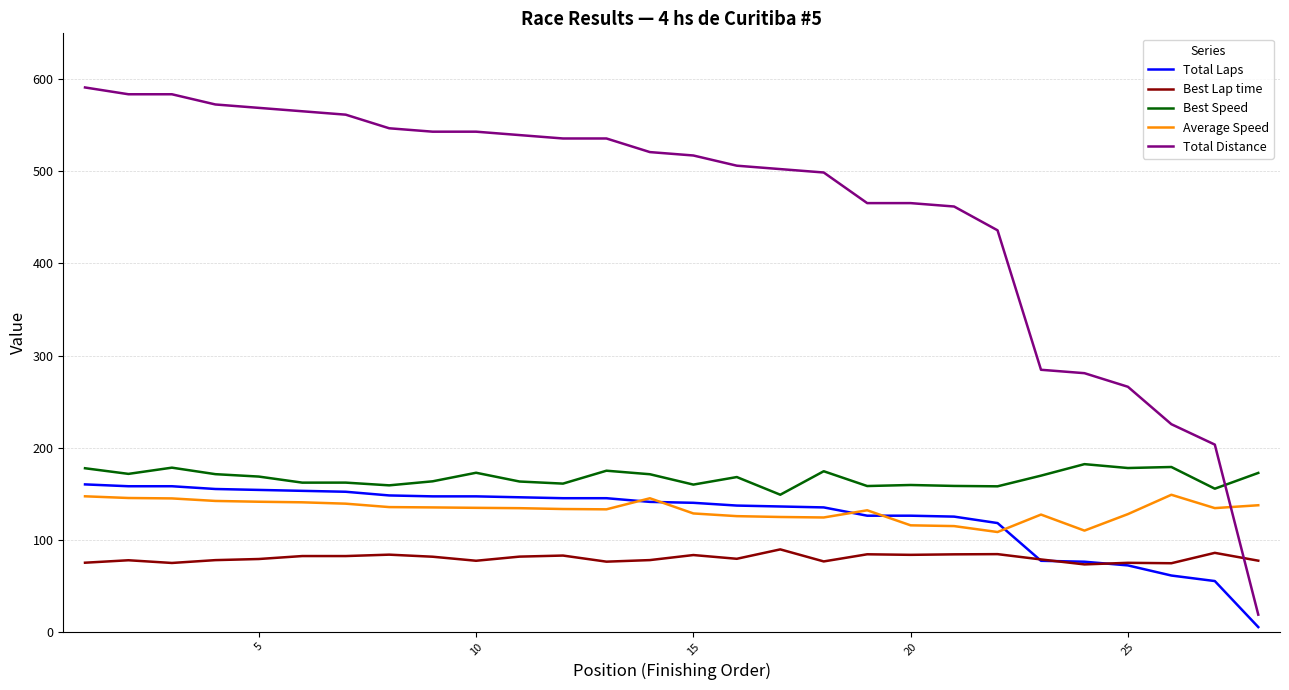

What is the minimum value for Best Lap time?

73.1